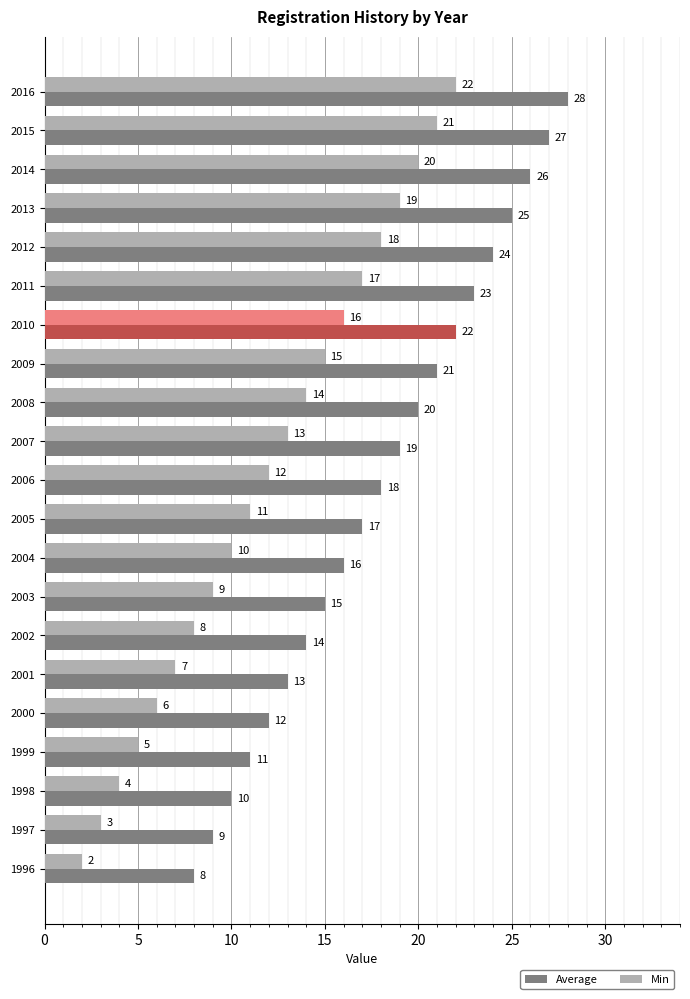

What is the minimum value shown in the chart?

2